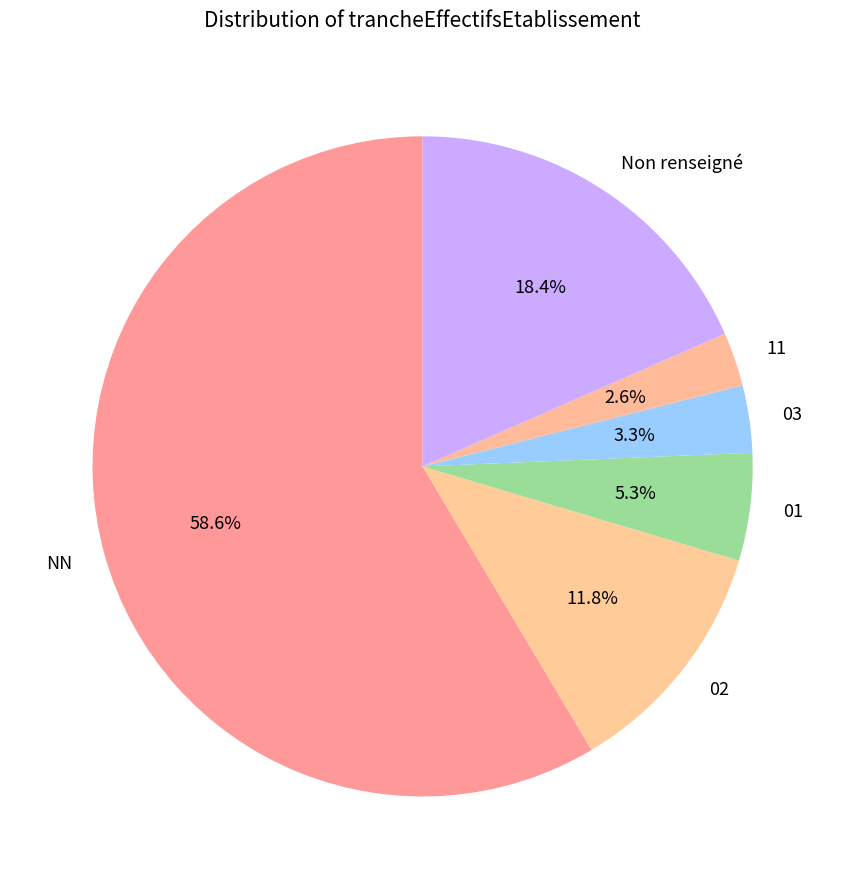

Between 03 and NN, which is larger?

NN